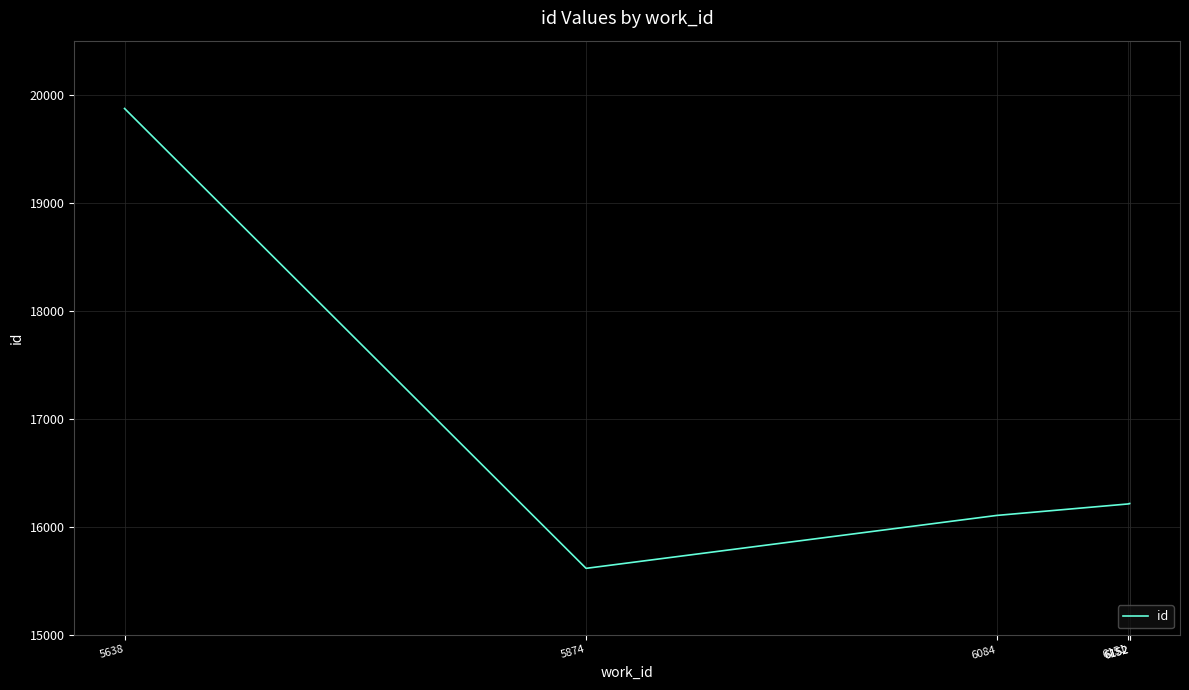

At which category does the data reach its first local valley?

5874